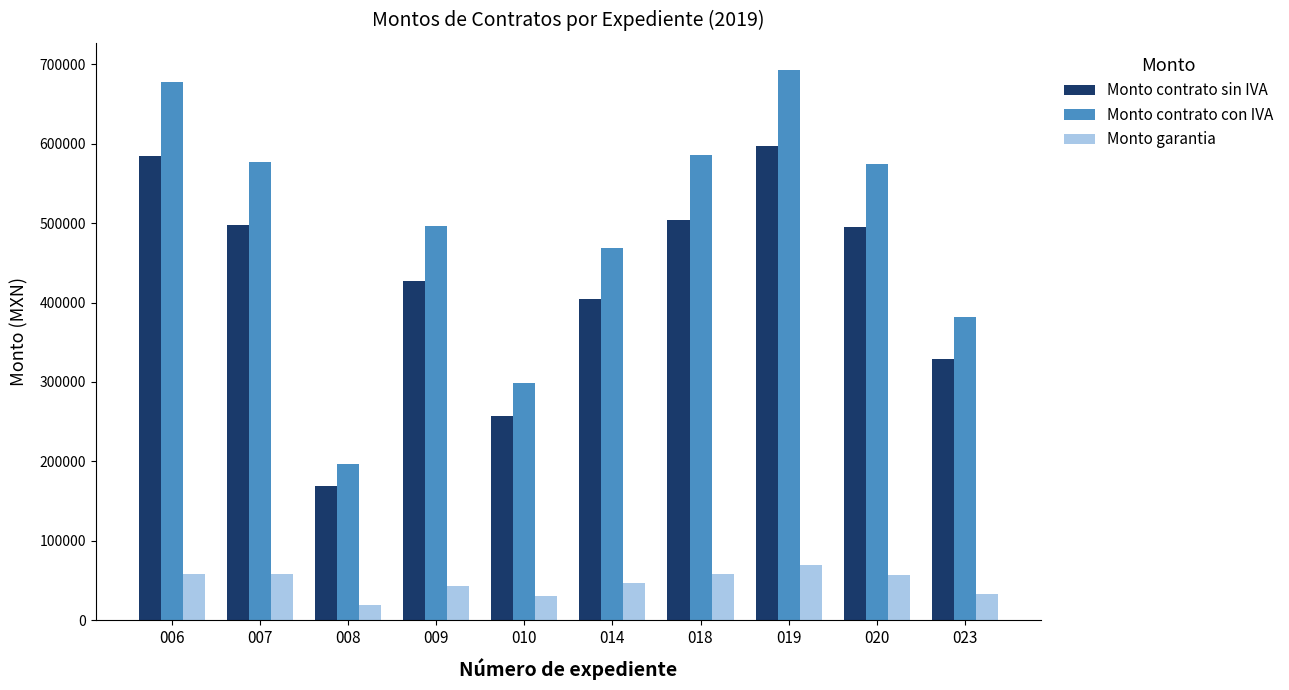

The Monto contrato con IVA series shows 585717.1 at 018. True or false?

True